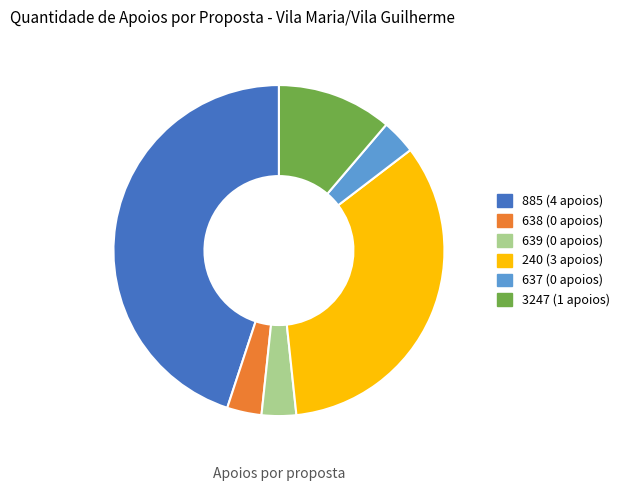

The 3247 slice represents 25% of the pie. True or false?

False